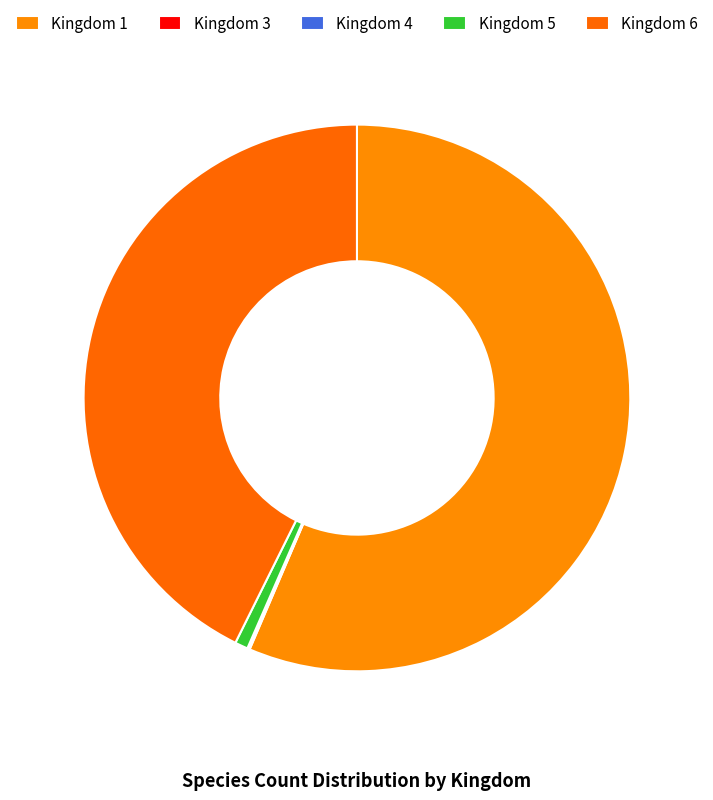

How many slices are in this pie chart?

5